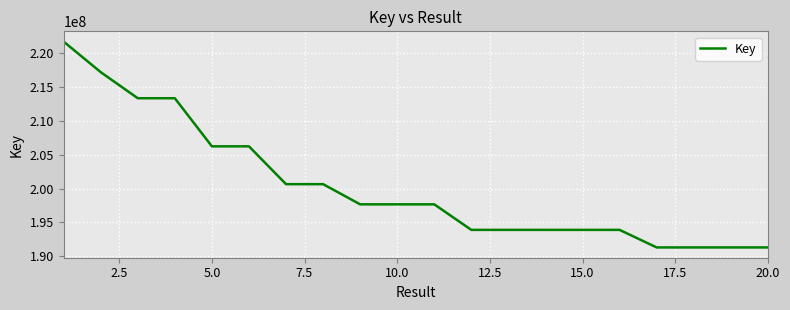

What is the smallest value displayed?

191297615